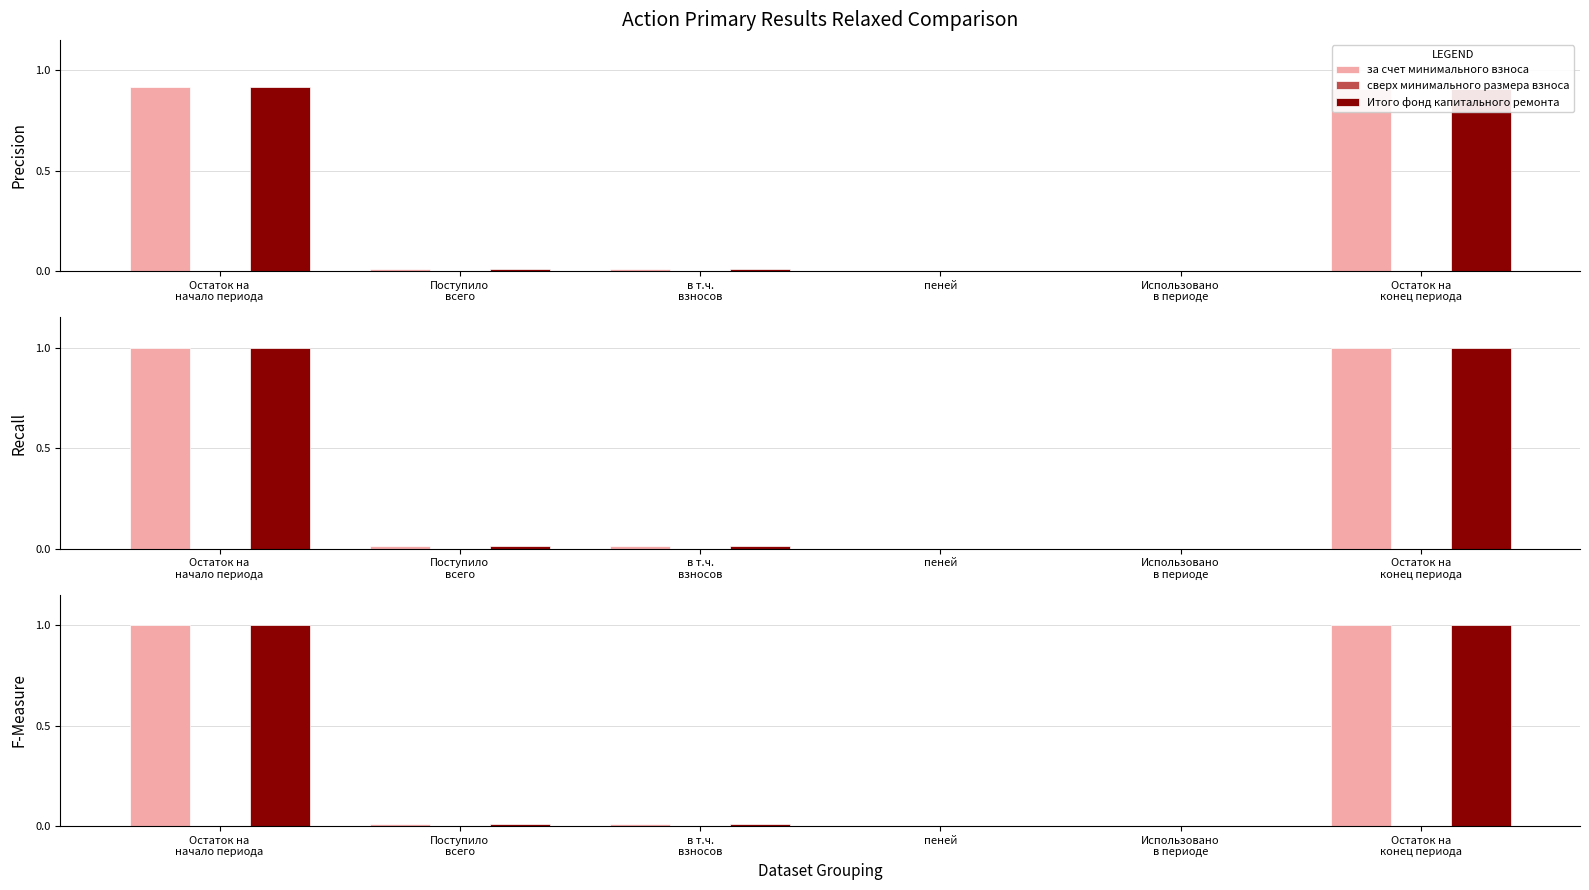

What is the label of the 3rd bar from the left?

в т.ч.
взносов